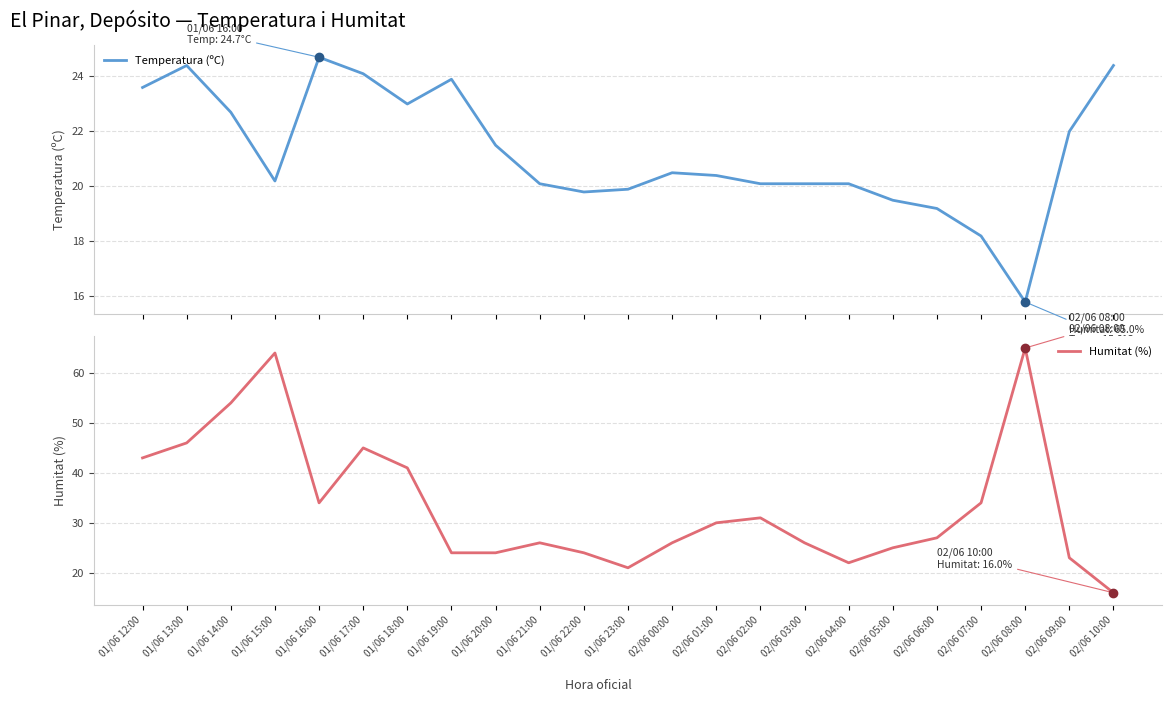

What is the difference between the maximum and minimum values in the Humitat (%) series?

49